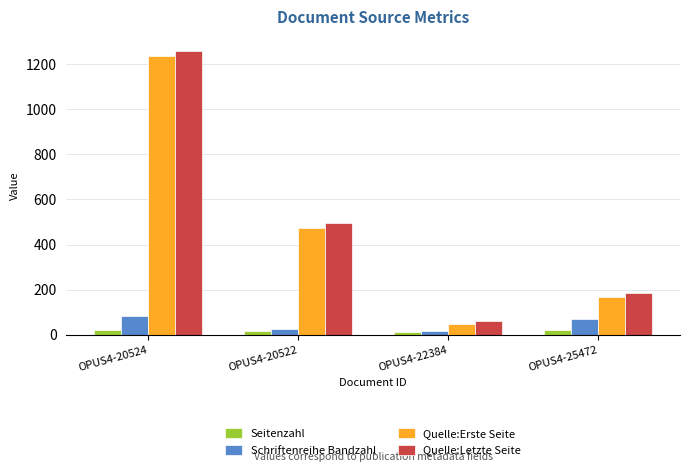

What is the smallest value displayed?

12